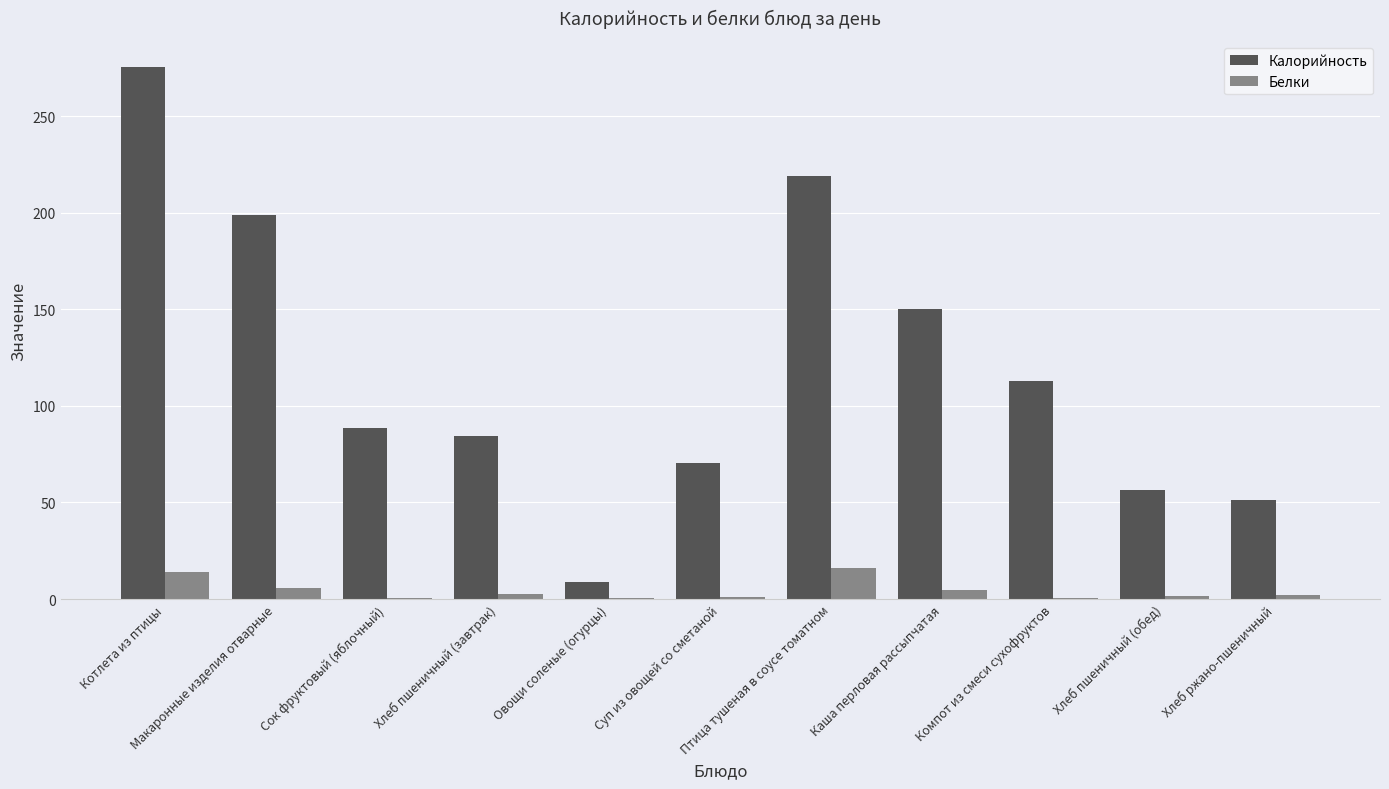

Between Овощи соленые (огурцы) and Каша перловая рассыпчатая, which series saw the biggest shift?

Калорийность